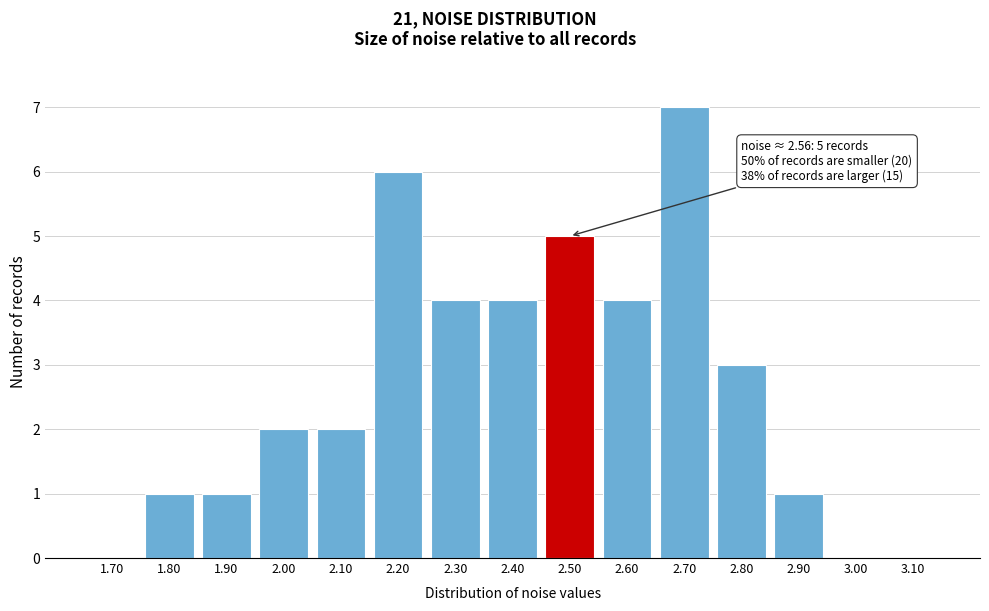

The value at 2.20 is 2. True or false?

False